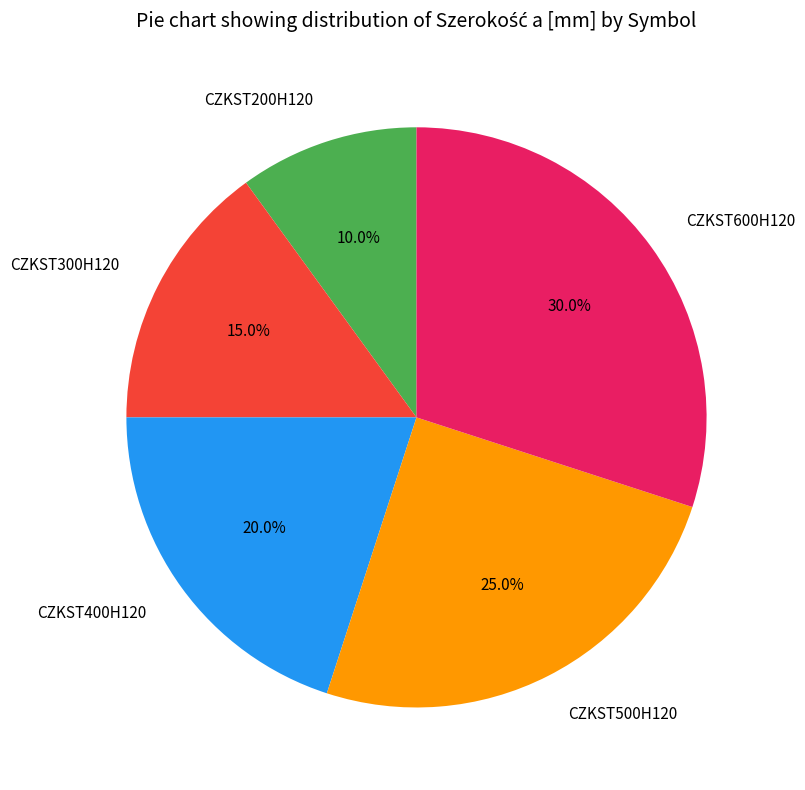

To the nearest percent, what is the difference between the largest and smallest slice percentages?

20%